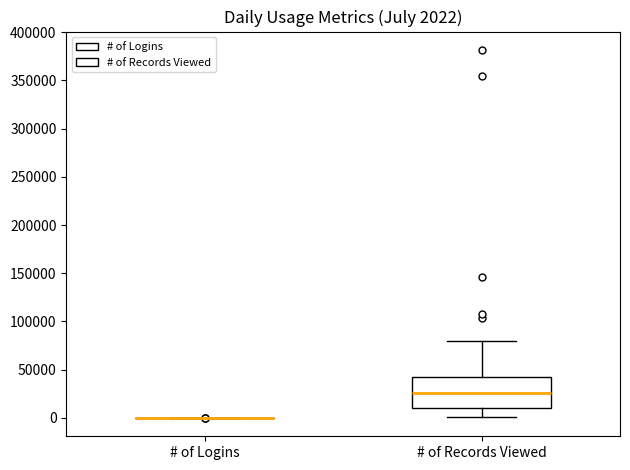

Comparing the boxes themselves (not the whiskers), which one is the tallest?

# of Records Viewed